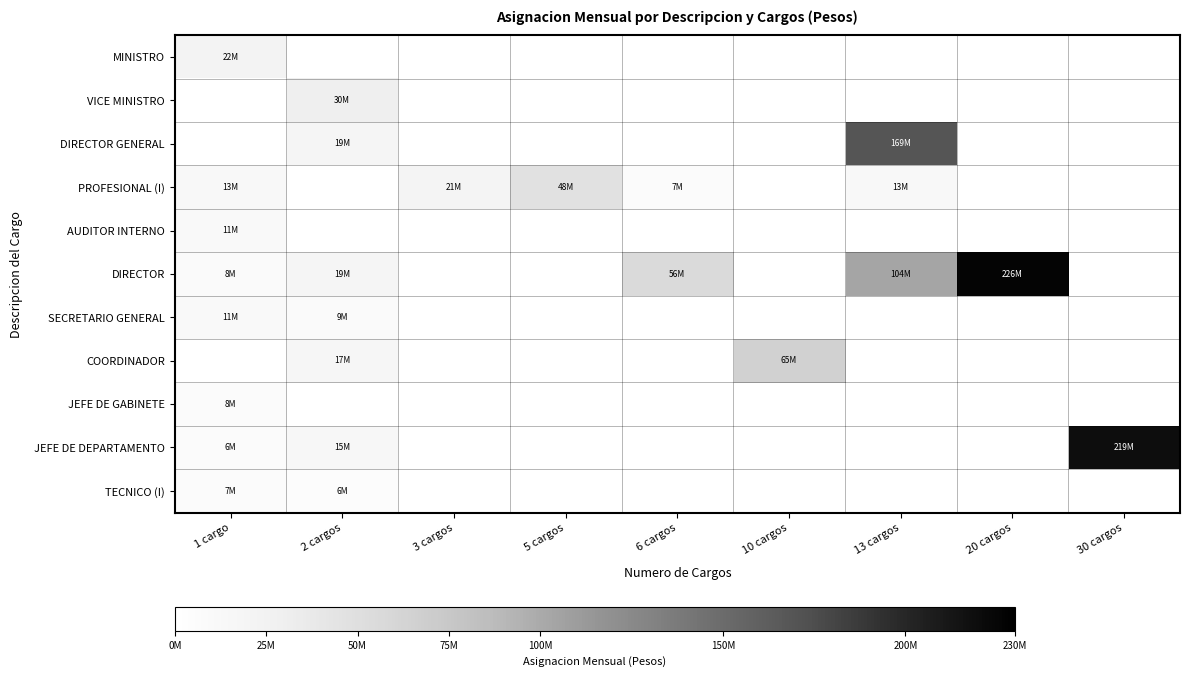

Is the value of PROFESIONAL (I) at 13 cargos greater than the value of SECRETARIO GENERAL at 1 cargo?

Yes